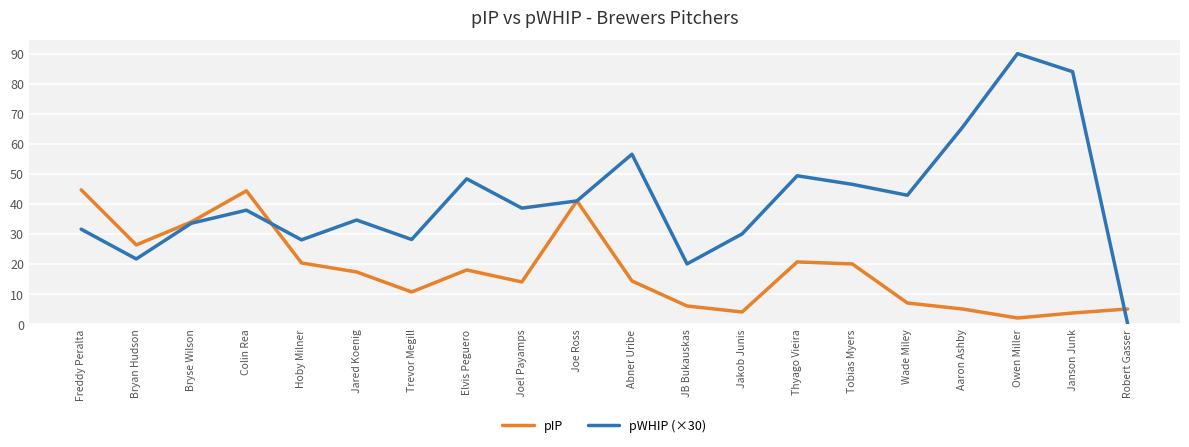

Is the value of pIP at Wade Miley greater than the value of pWHIP (×30) at Aaron Ashby?

No